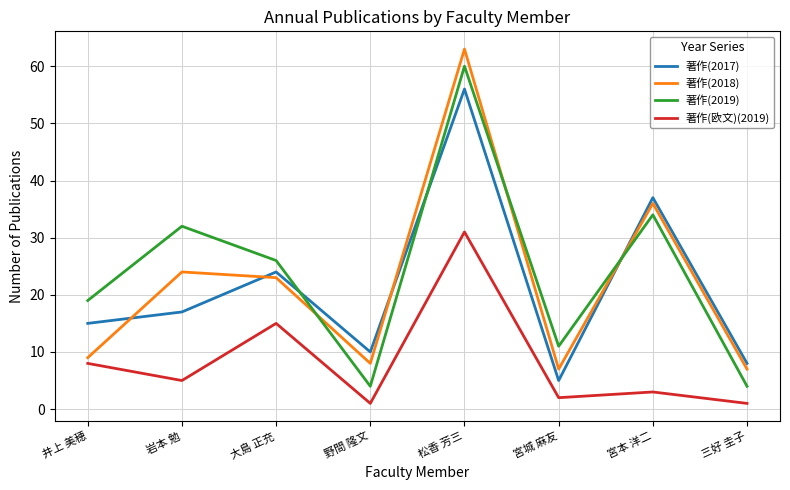

Rank the series by their maximum value, from lowest to highest.

著作(欧文)(2019), 著作(2017), 著作(2019), 著作(2018)